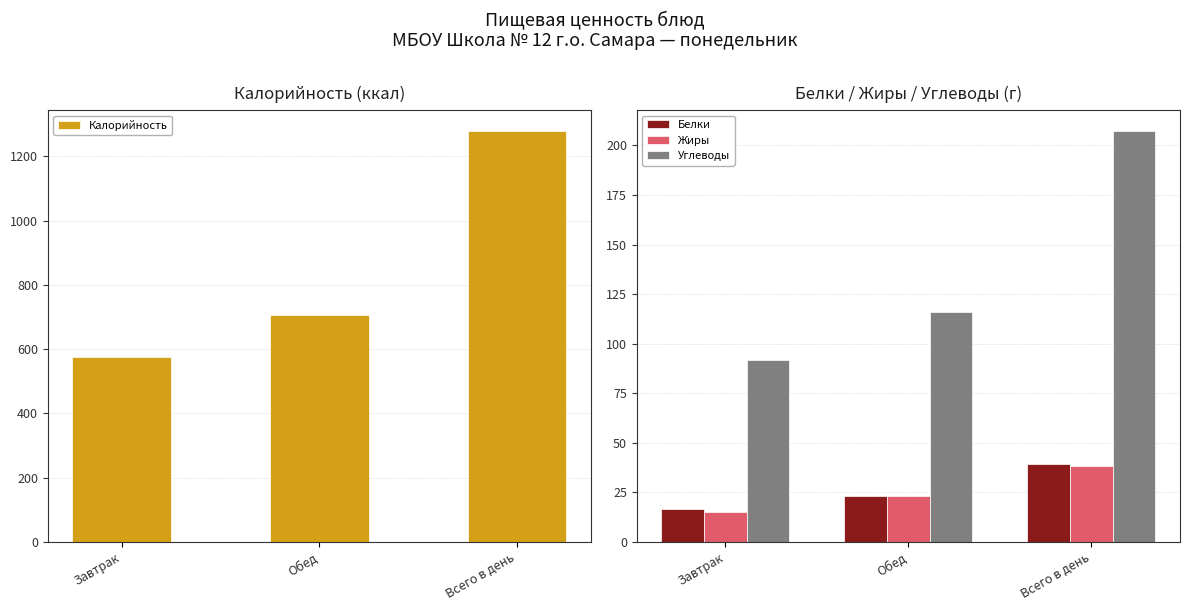

Which label corresponds to the smallest value in the chart?

Завтрак